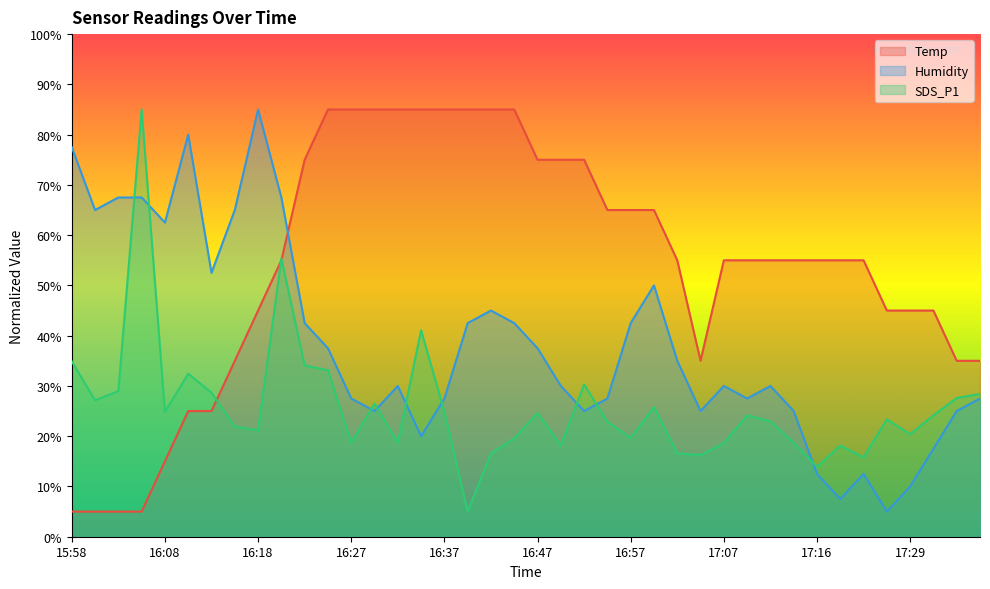

List the series in order of their overall mean, lowest first.

SDS_P1, Humidity, Temp